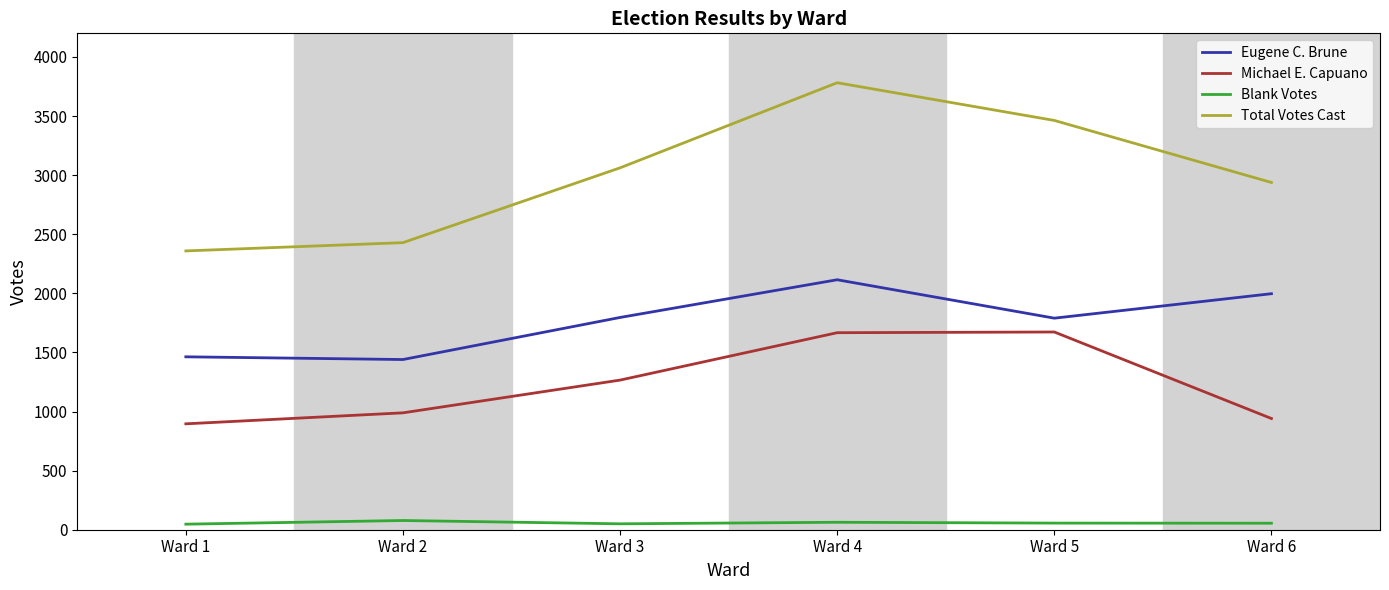

True or false: Michael E. Capuano has a value of 1673 at Ward 5.

True